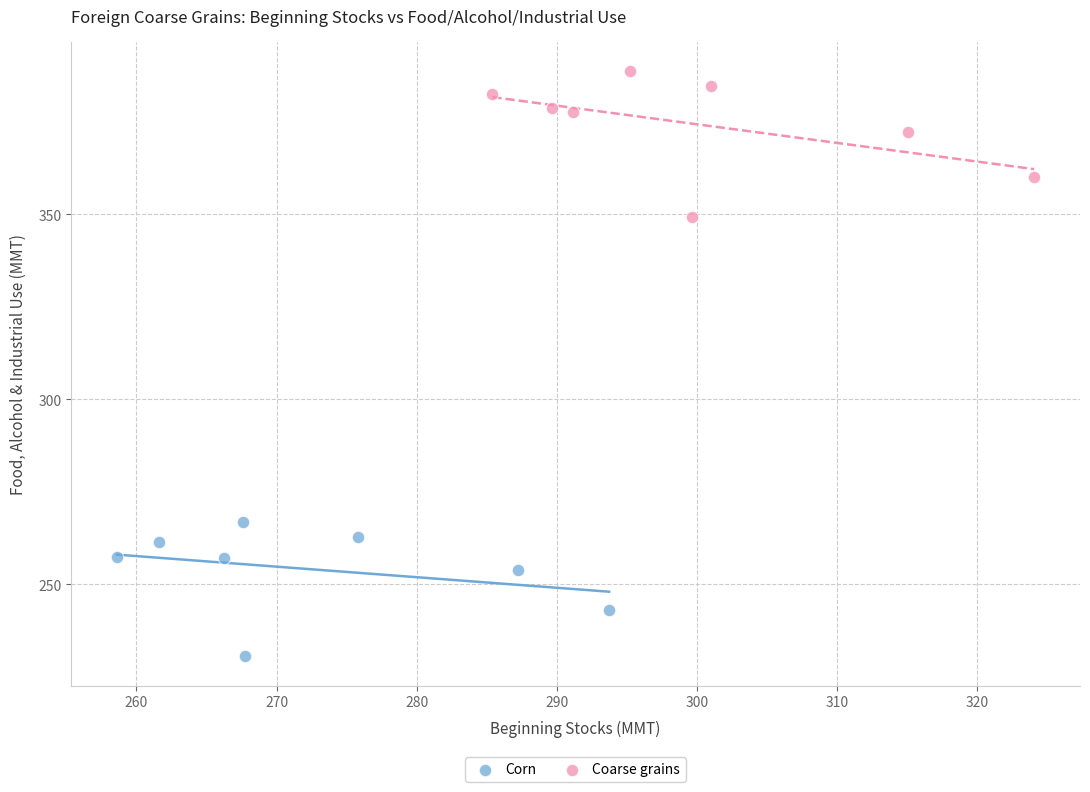

Which series contains the lowest Y value?

Corn